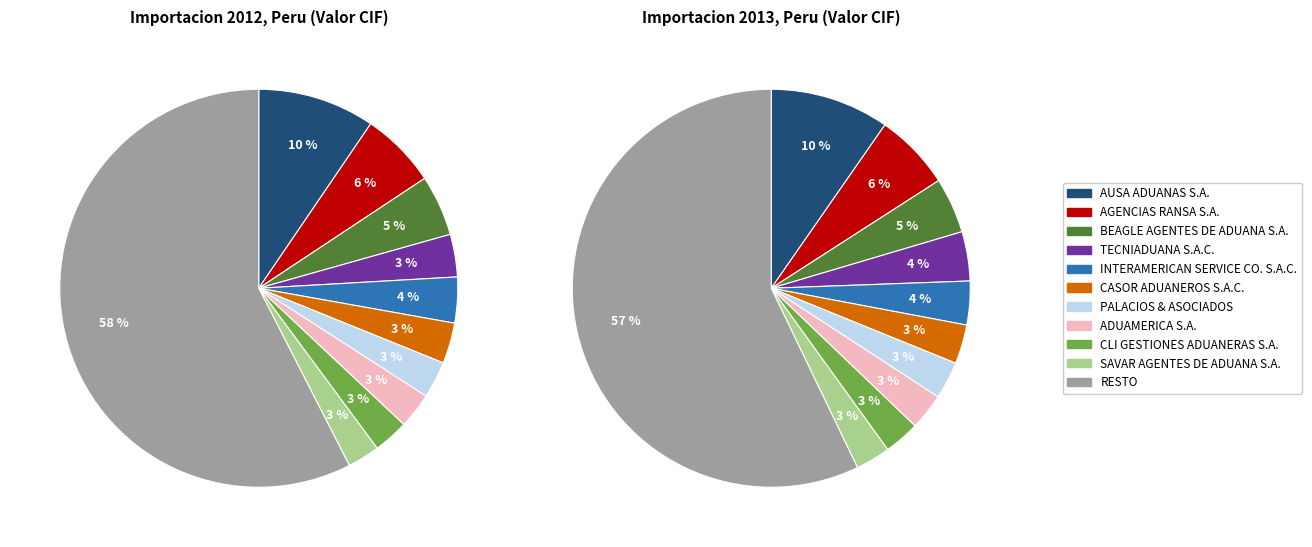

To the nearest percent, what is the difference between the largest and smallest slice percentages?

54%